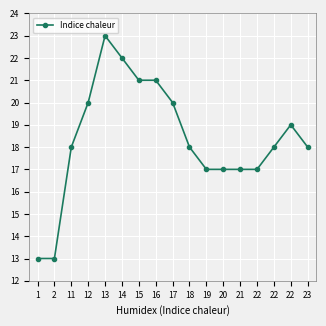

How many series are shown in this chart?

1